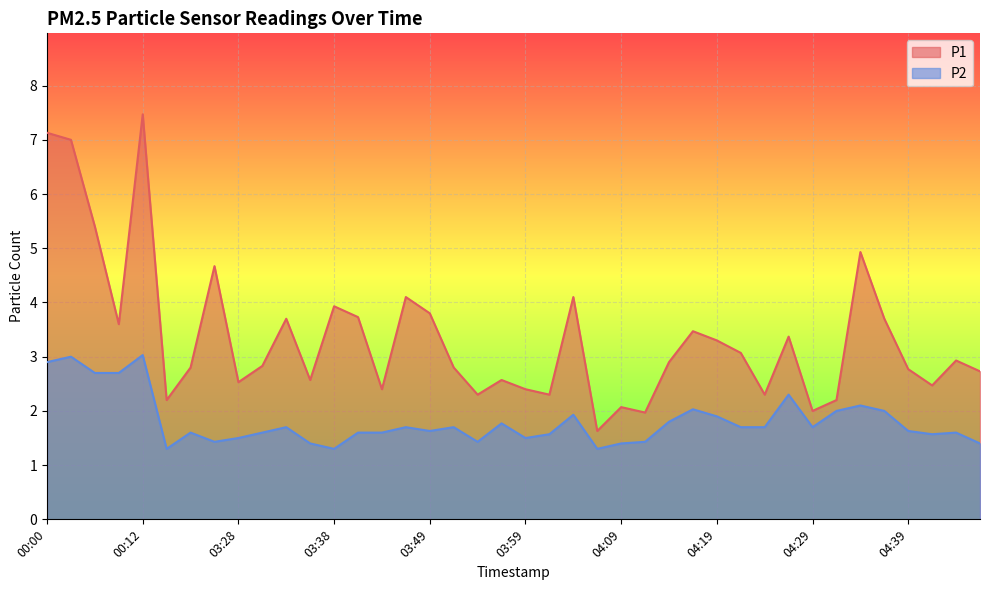

Which series changed the most between 03:28 and 04:21?

P1